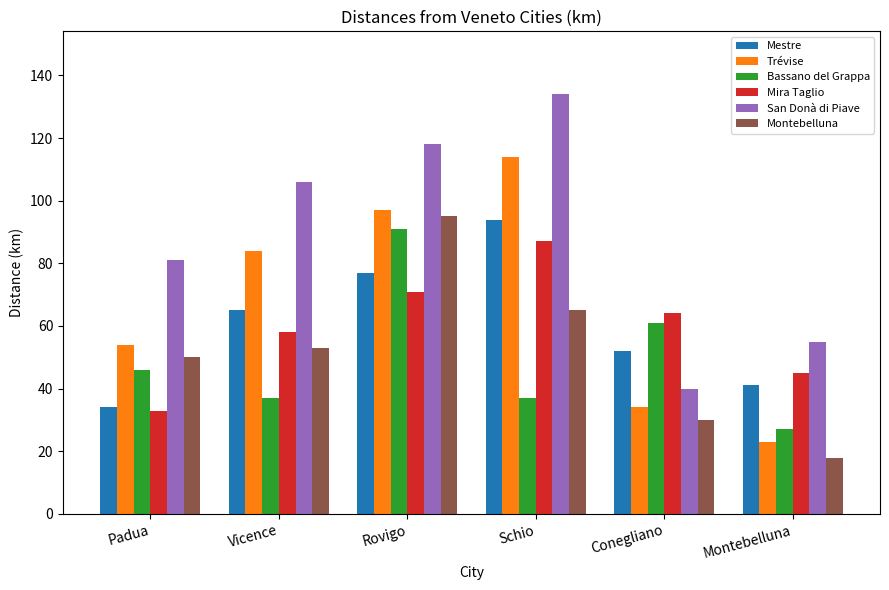

Reading left to right, what are all the values shown in this chart?

Mestre: Padua=34	Vicence=65	Rovigo=77	Schio=94	Conegliano=52	Montebelluna=41
Trévise: Padua=54	Vicence=84	Rovigo=97	Schio=114	Conegliano=34	Montebelluna=23
Bassano del Grappa: Padua=46	Vicence=37	Rovigo=91	Schio=37	Conegliano=61	Montebelluna=27
Mira Taglio: Padua=33	Vicence=58	Rovigo=71	Schio=87	Conegliano=64	Montebelluna=45
San Donà di Piave: Padua=81	Vicence=106	Rovigo=118	Schio=134	Conegliano=40	Montebelluna=55
Montebelluna: Padua=50	Vicence=53	Rovigo=95	Schio=65	Conegliano=30	Montebelluna=18